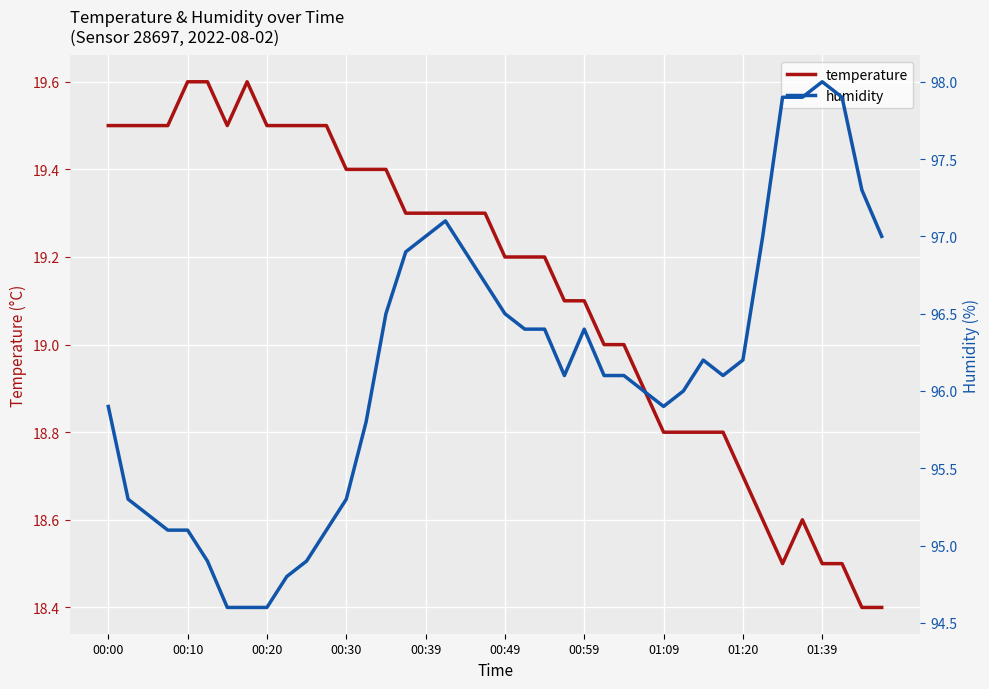

True or false: humidity has more than 2 points higher than both neighbors.

True